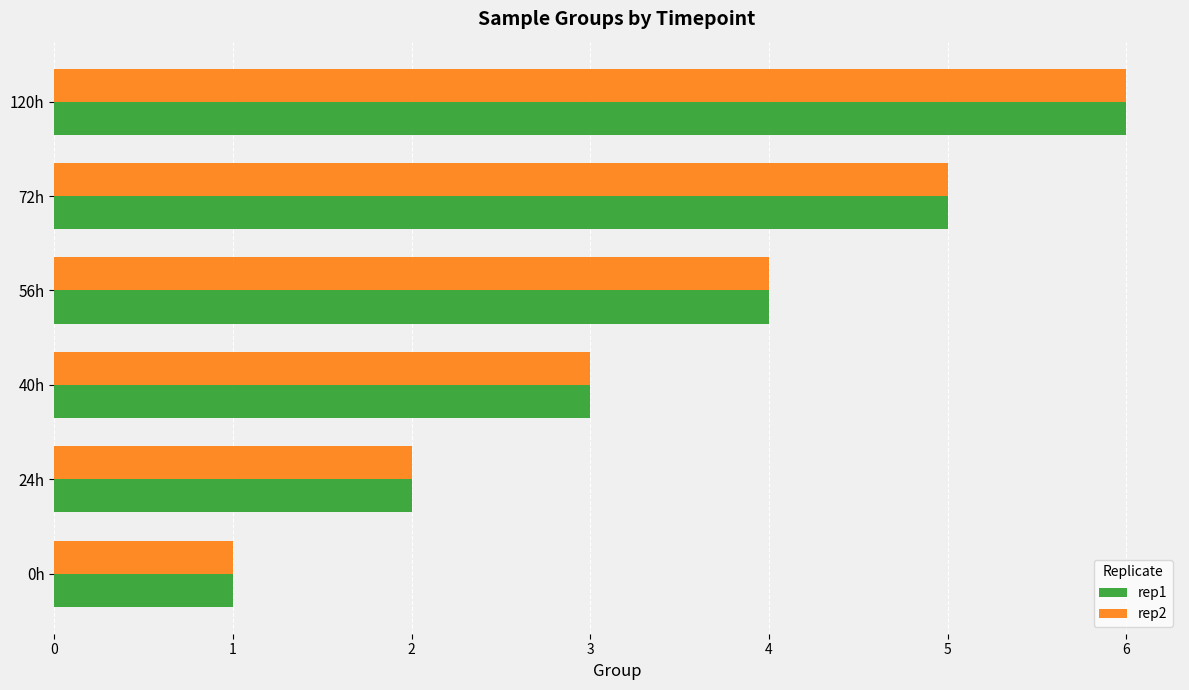

Is it true that rep2 equals 11 at 120h?

False